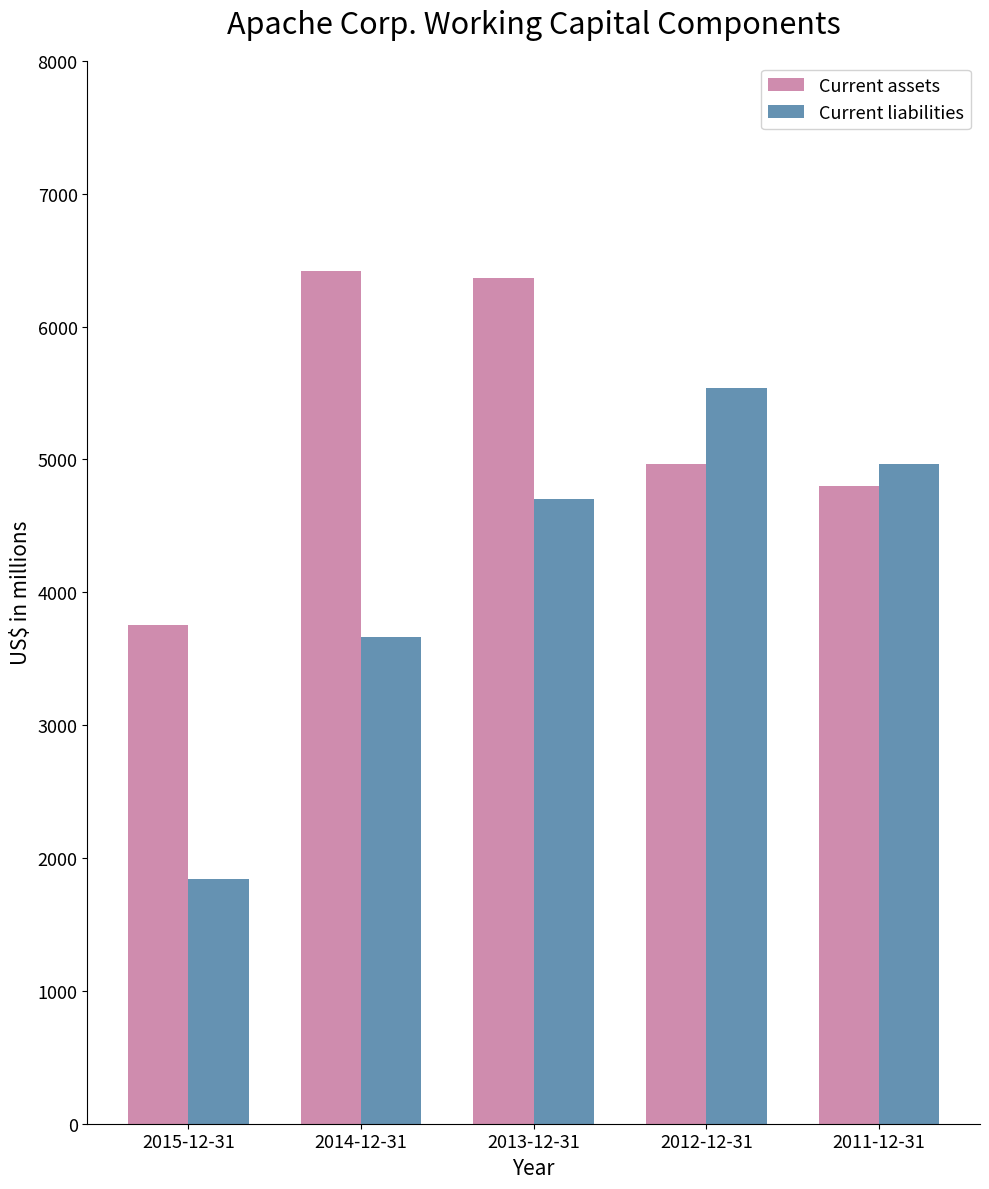

Are the bars grouped side by side (vs. stacked)?

Yes